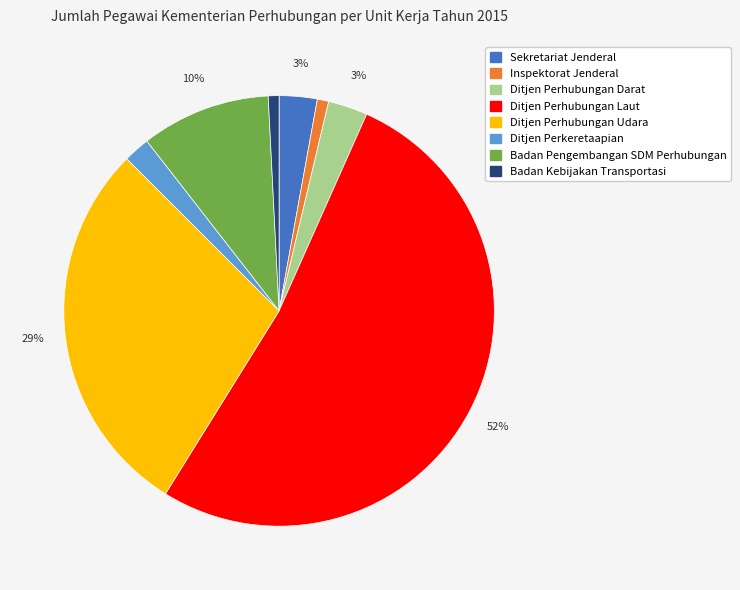

Which slice is the largest?

Ditjen Perhubungan Laut